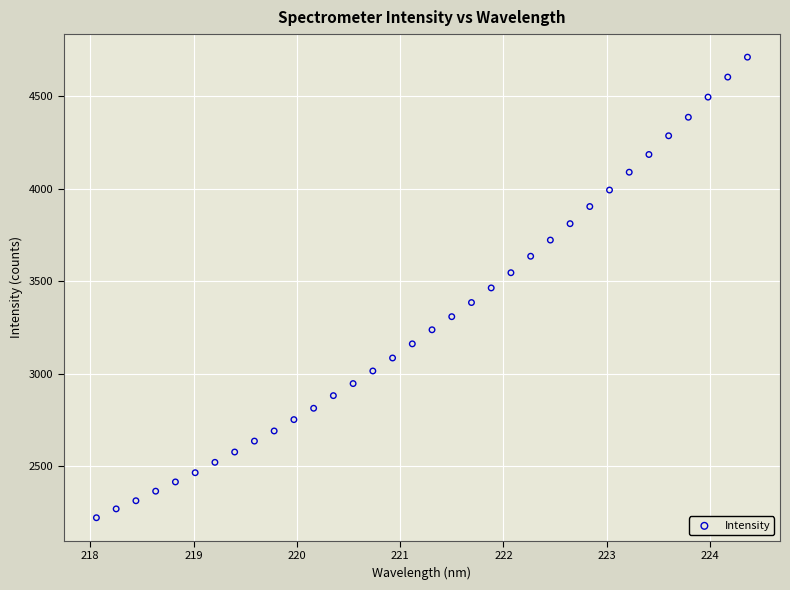

What is the range of X values (max minus min)?

6.3